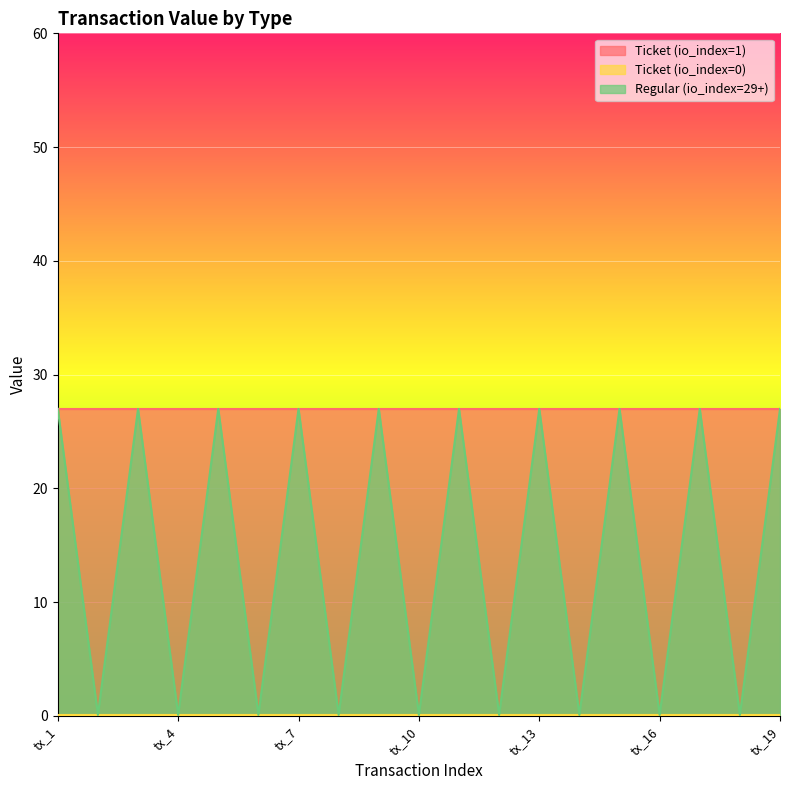

Rank the series at tx_9 from highest to lowest value.

Ticket (io_index=1), Regular (io_index=29+), Ticket (io_index=0)